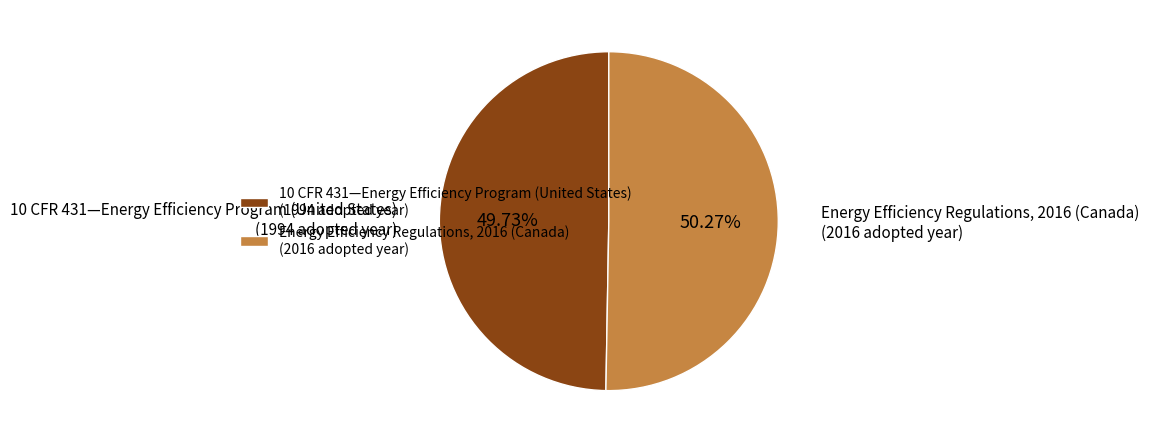

Which slice is the largest?

Energy Efficiency Regulations, 2016 (Canada)